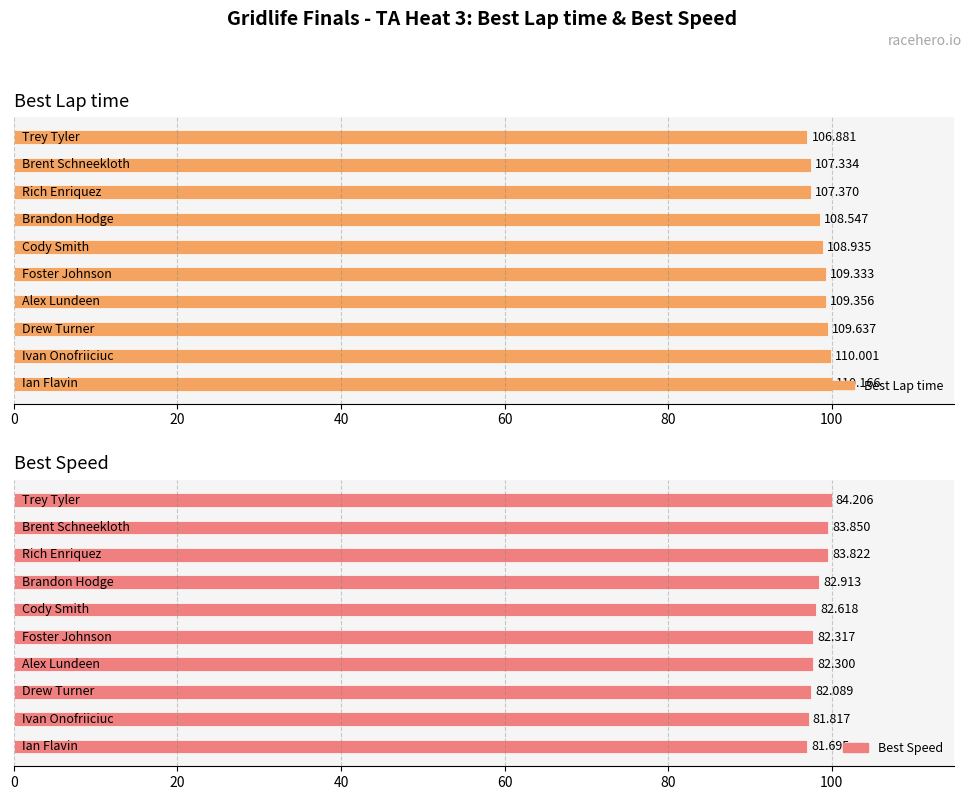

The Best Speed series shows 111.2 at Piero Pucci. True or false?

False